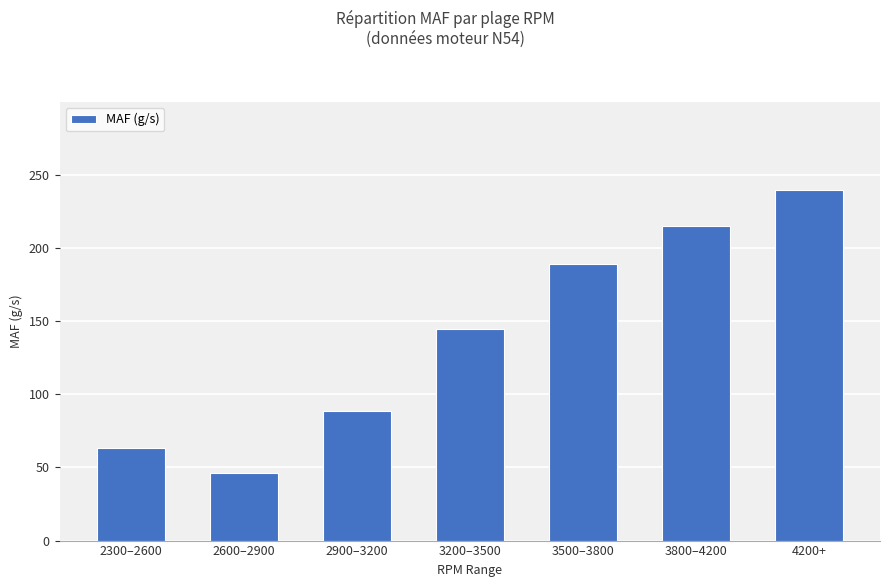

Count the number of data series in this chart.

1